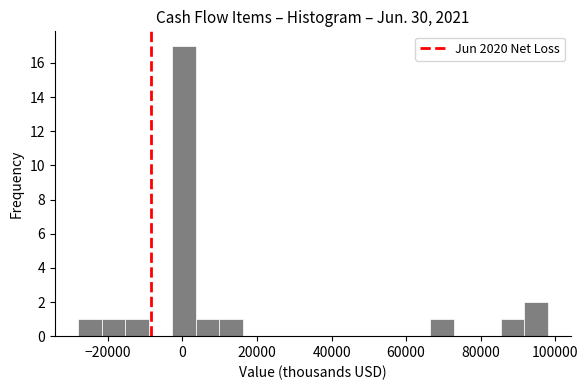

Read against the x-axis, roughly where is the centre of the tallest bar?

0